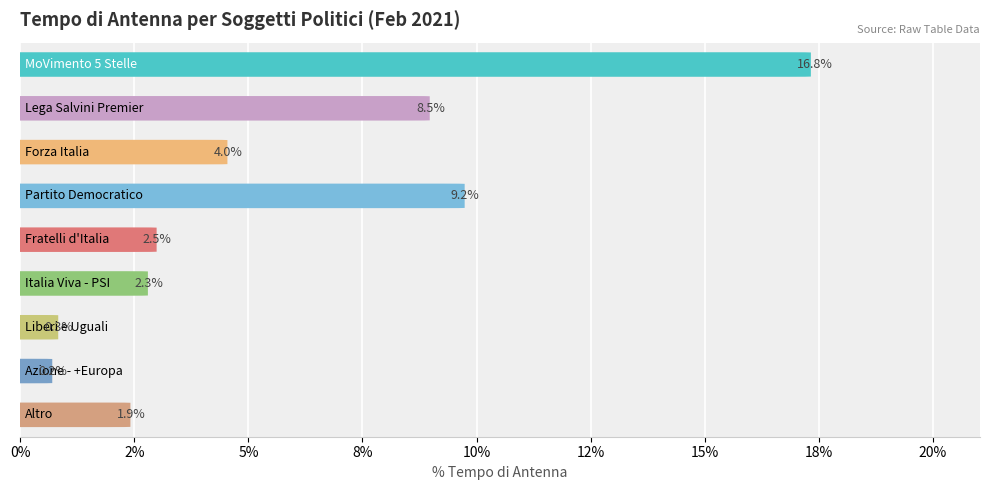

Rank the categories by value from lowest to highest.

Azione - +Europa, Liberi e Uguali, Altro, Italia Viva - PSI, Fratelli d'Italia, Forza Italia, Lega Salvini Premier, Partito Democratico, MoVimento 5 Stelle